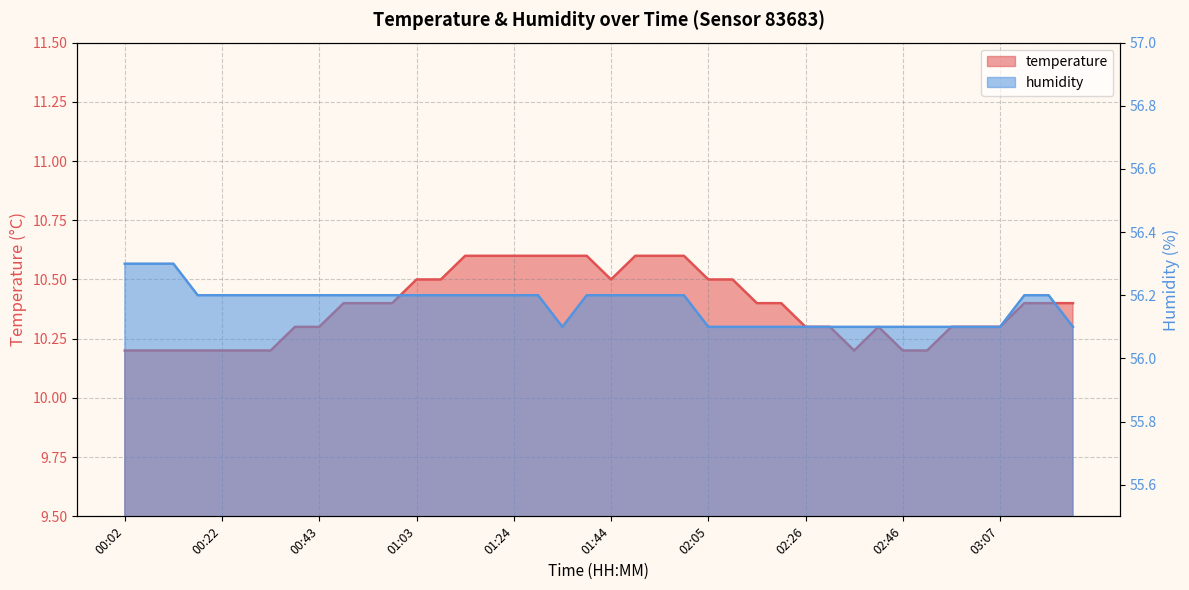

What is the difference between the highest and lowest values at 01:34?

45.5